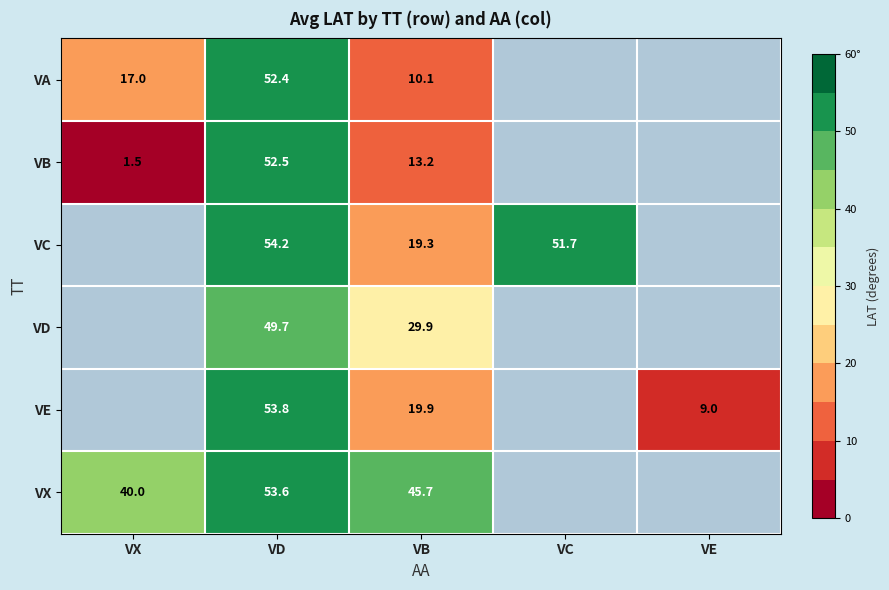

Rank the series at VD from lowest to highest value.

VD, VA, VB, VX, VE, VC